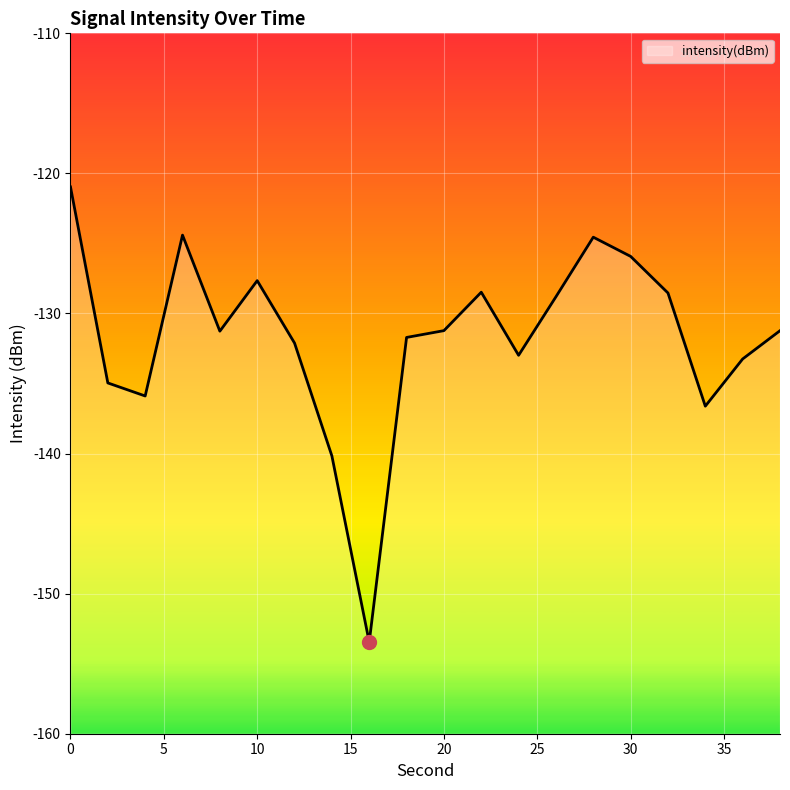

Reading left to right, extract all data points from this chart.

-121.0	-135.0	-135.9	-124.4	-131.3	-127.7	-132.1	-140.2	-153.5	-131.7	-131.2	-128.5	-133.0	-128.8	-124.6	-125.9	-128.5	-136.6	-133.2	-131.2